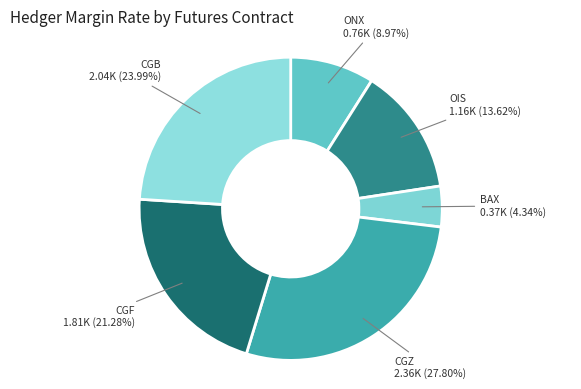

Rank the categories by value from lowest to highest.

BAX, ONX, OIS, CGF, CGB, CGZ